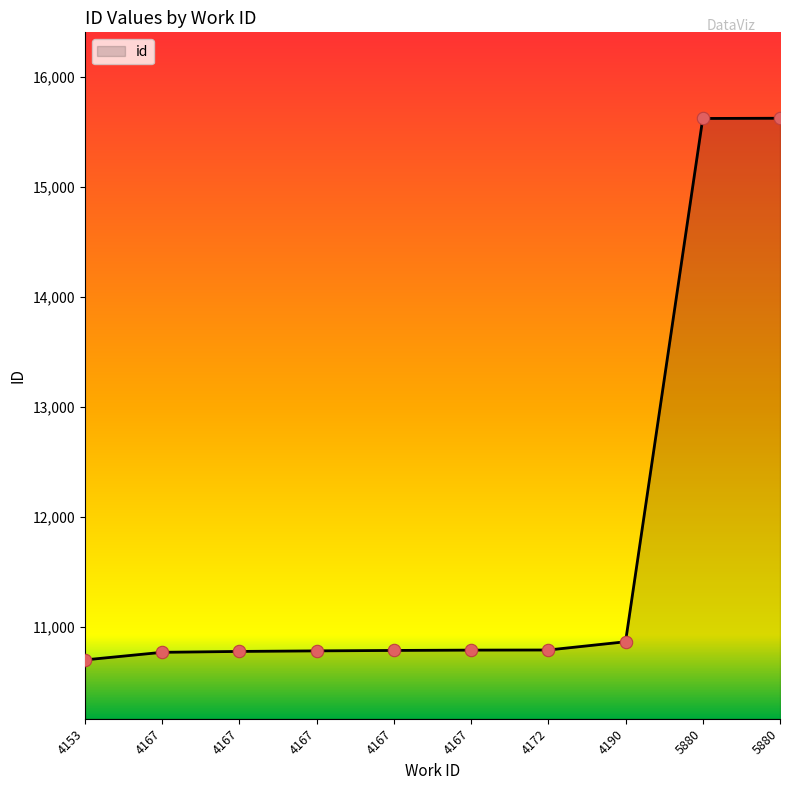

Approximately how many times larger is the value at 5880 compared to 4153?

1.5